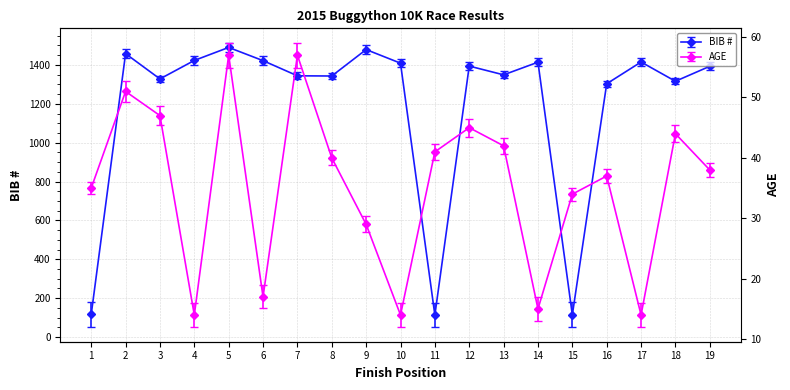

Count the number of data series in this chart.

2